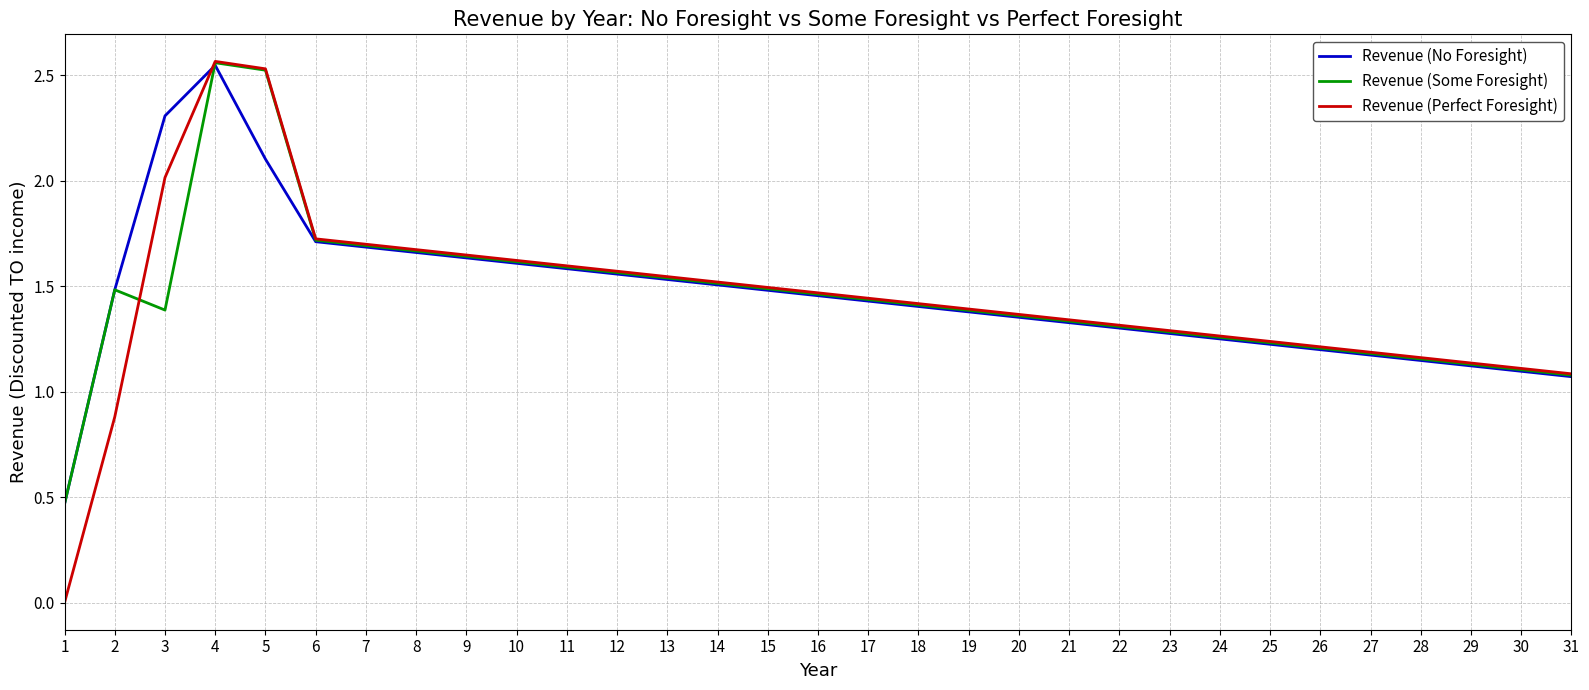

Which label corresponds to the largest value in the chart?

4